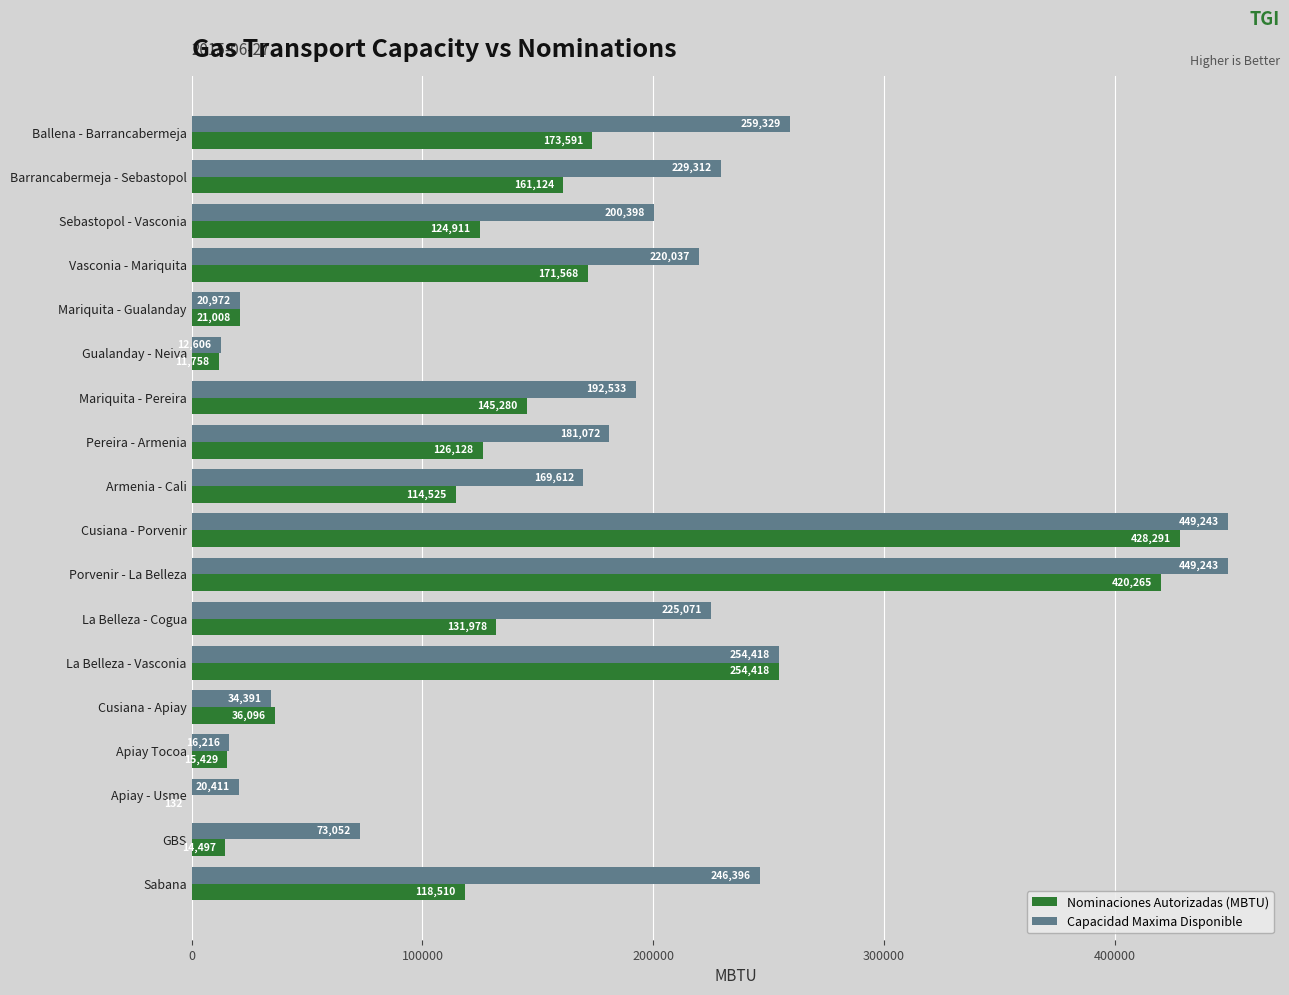

What is the highest value of the Nominaciones Autorizadas (MBTU) series?

428291.0